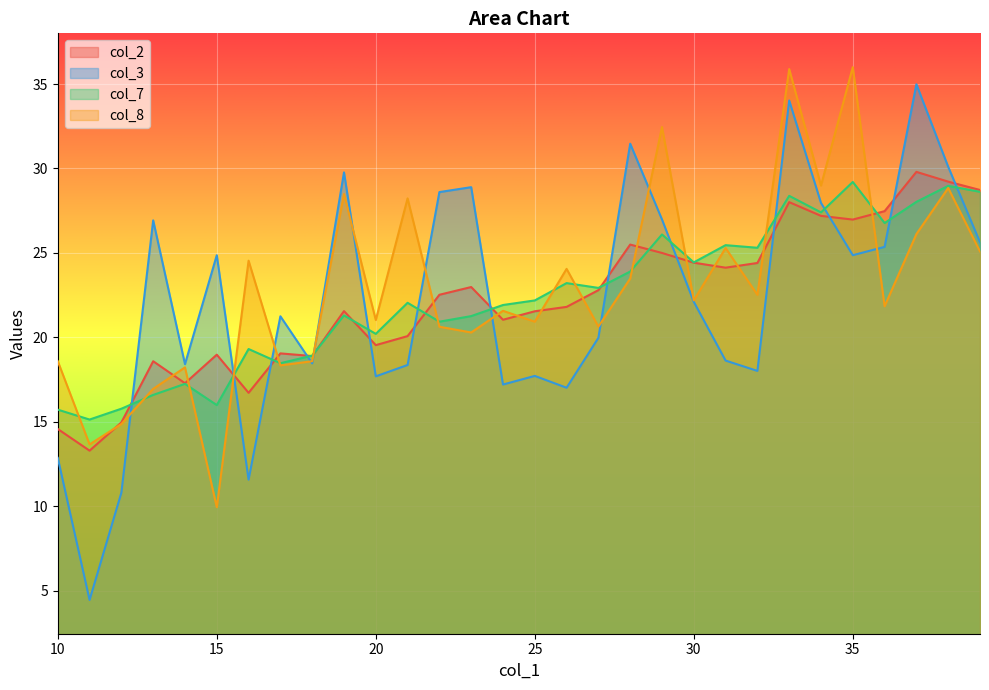

At 32, list the series in order from smallest to largest.

col_3, col_8, col_2, col_7